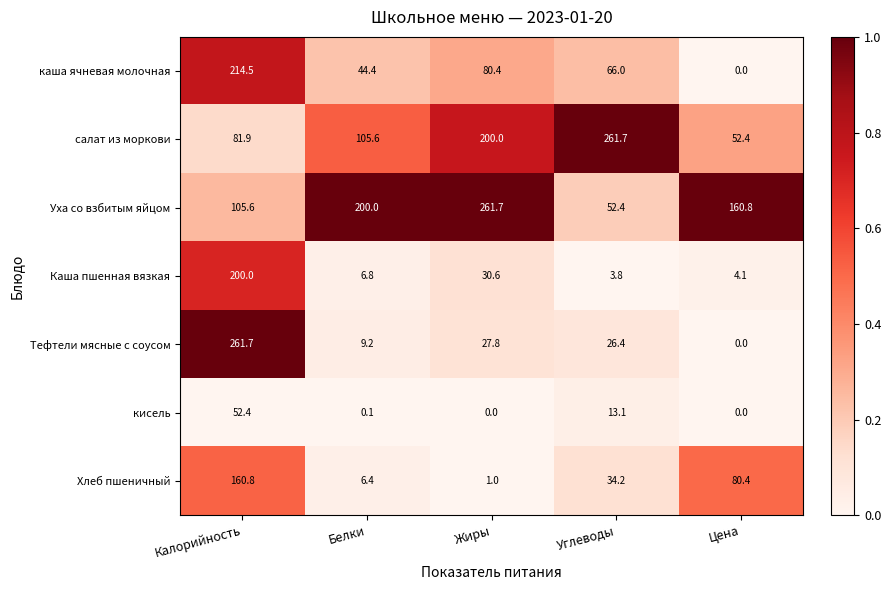

How many distinct data groups are displayed?

7